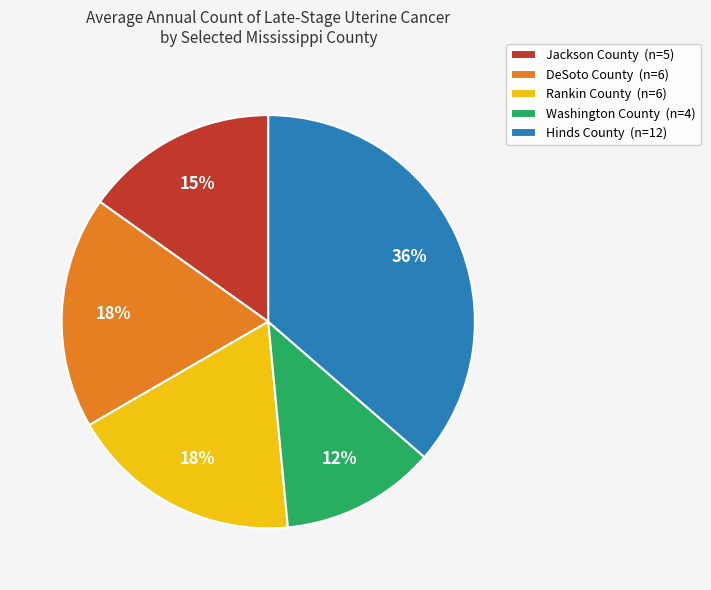

Between Hinds County and Washington County, which is larger?

Hinds County